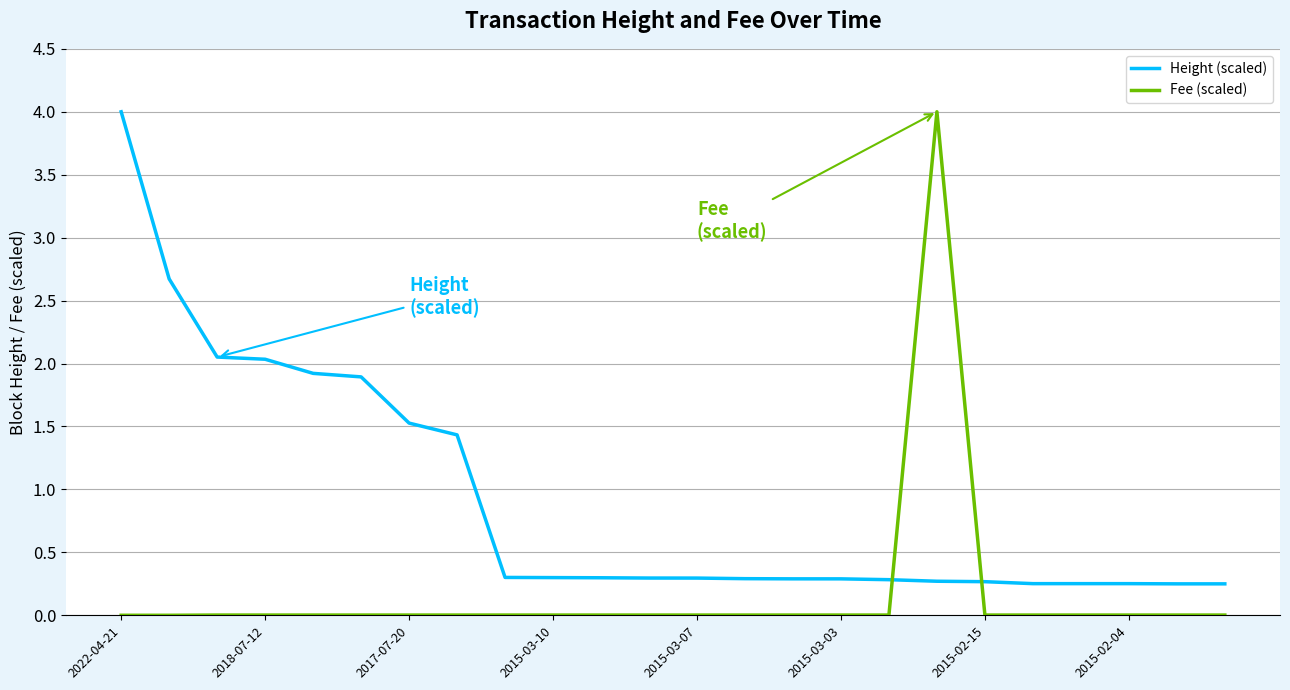

Which series has the largest total across all categories?

Height (scaled)